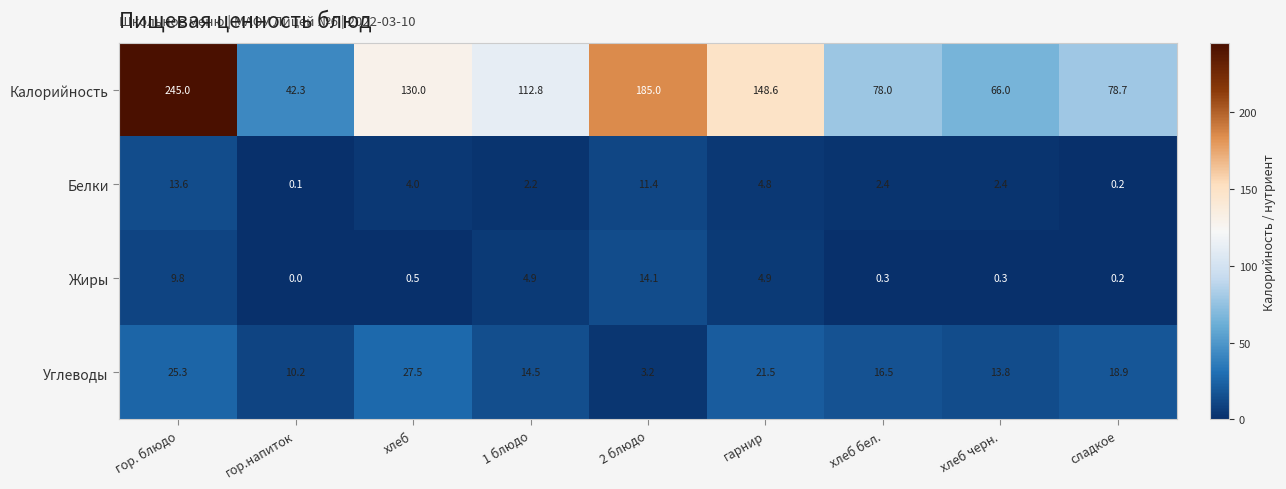

Rank the series by their maximum value, from highest to lowest.

Калорийность, Углеводы, Жиры, Белки